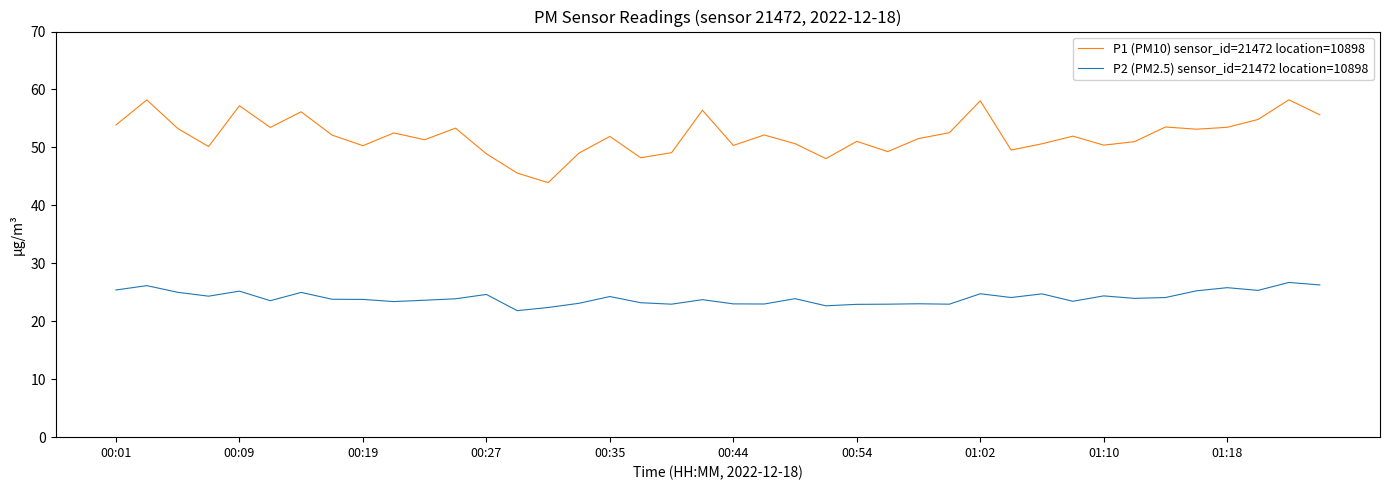

Which series has the largest total across all categories?

P1 (PM10) sensor_id=21472 location=10898